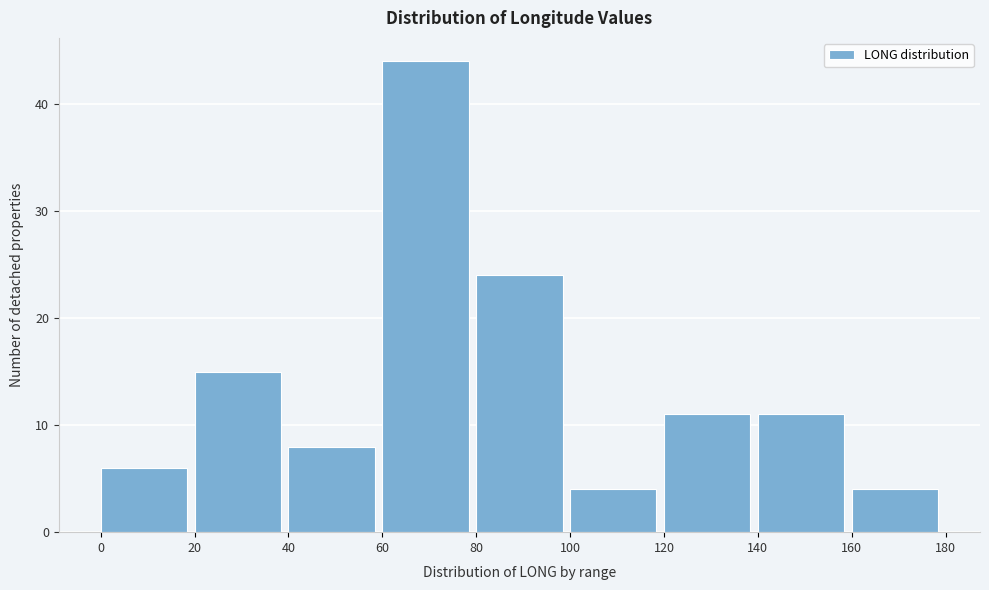

Over which range of the x-axis is the bar tallest?

60 to 80